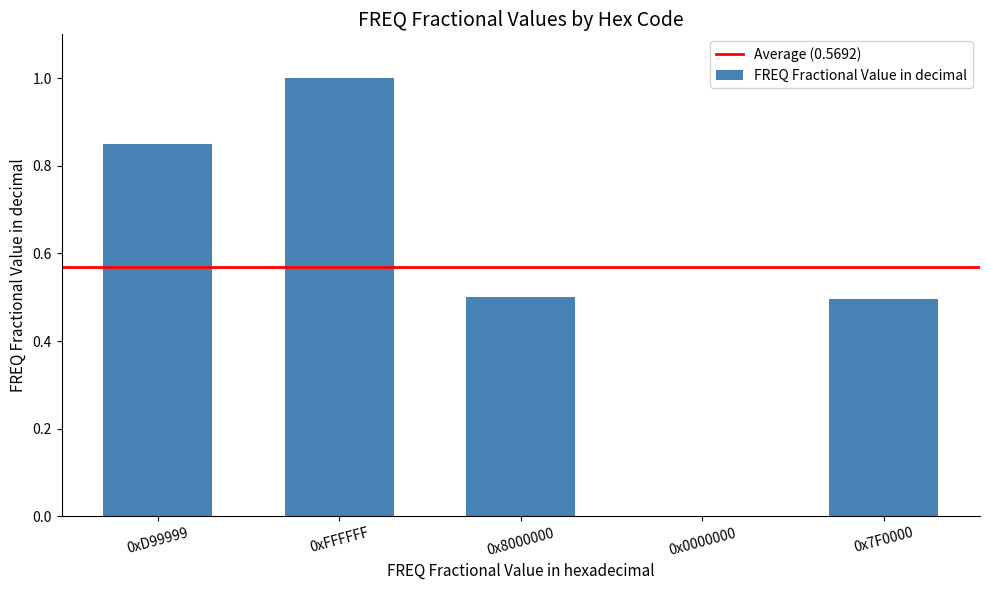

What is the change in value from 0xFFFFFF to 0x8000000?

-0.5